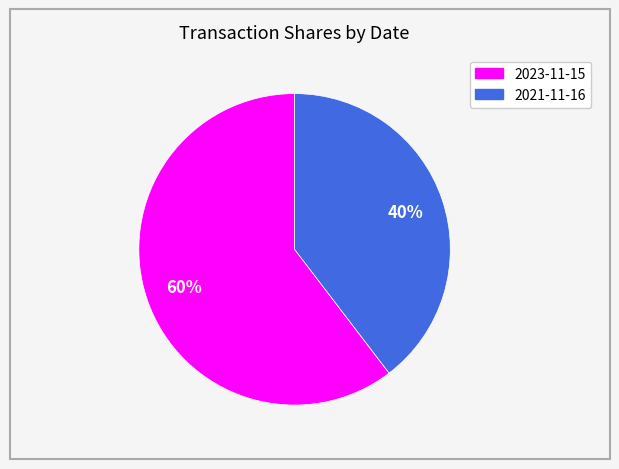

Count the number of slices in the pie.

2